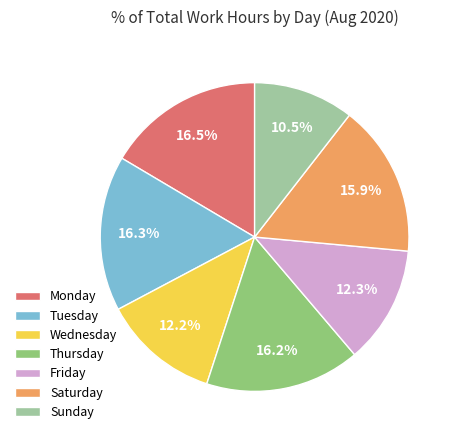

What is the smallest slice in the pie chart?

Sunday